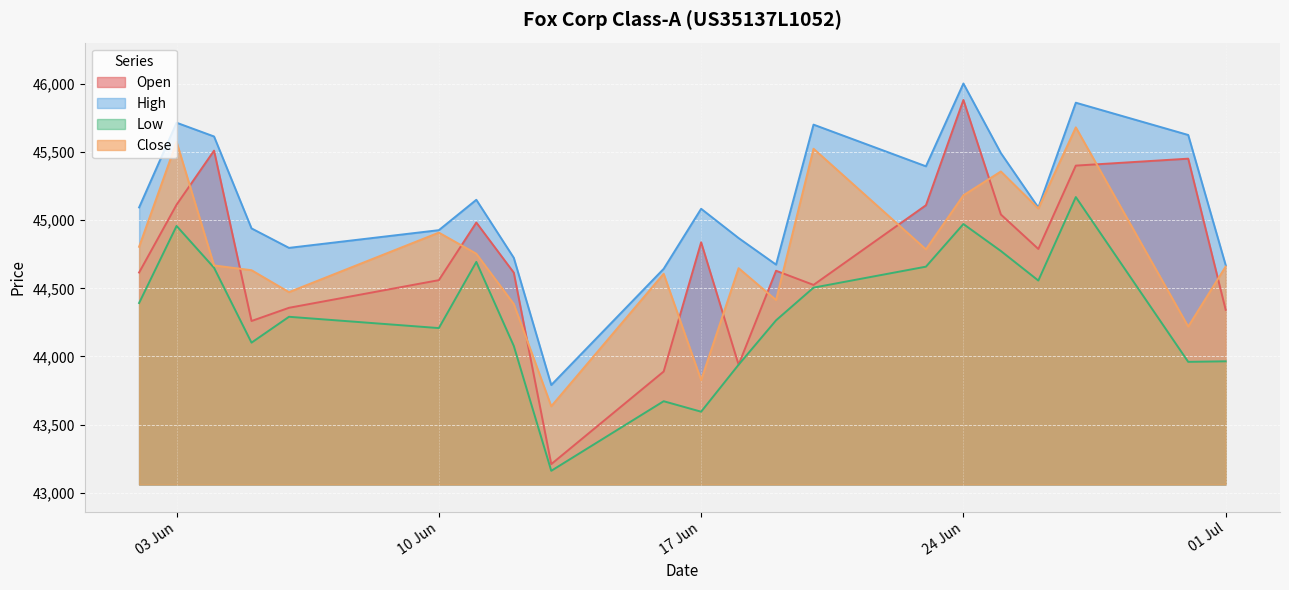

How many lines are shown in the chart?

4